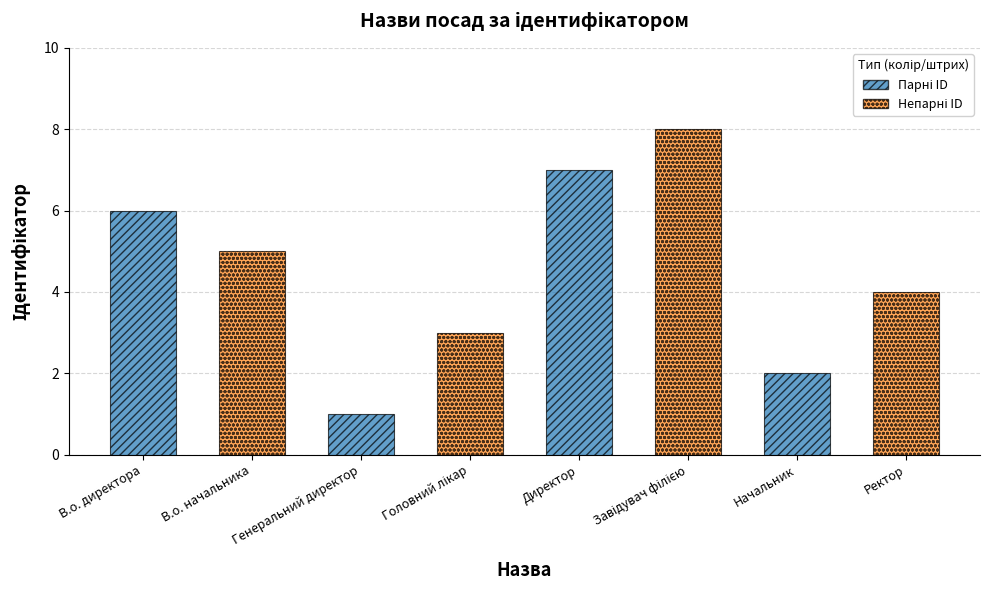

The value at В.о. директора is 6. True or false?

True